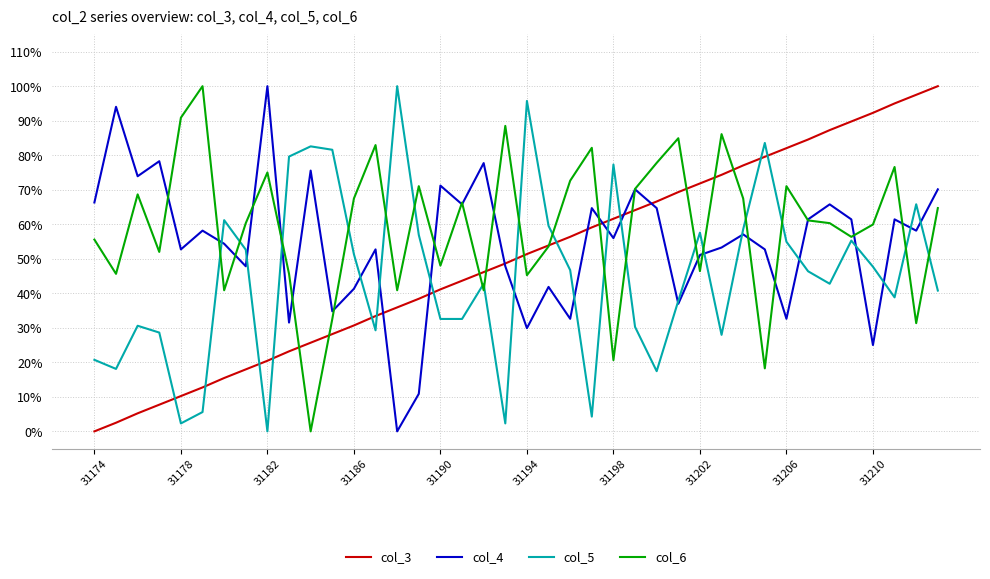

At how many categories does at least one series exceed 0?

40